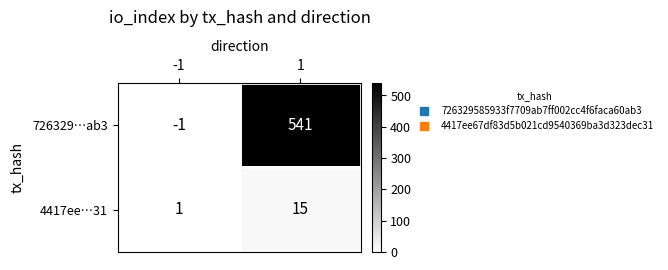

Is it true that 726329…ab3 equals -1 at -1?

True